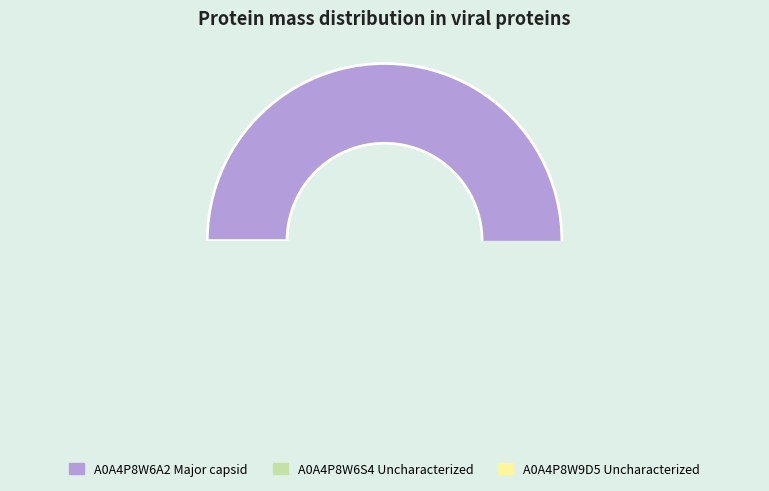

Count the number of slices in the pie.

3